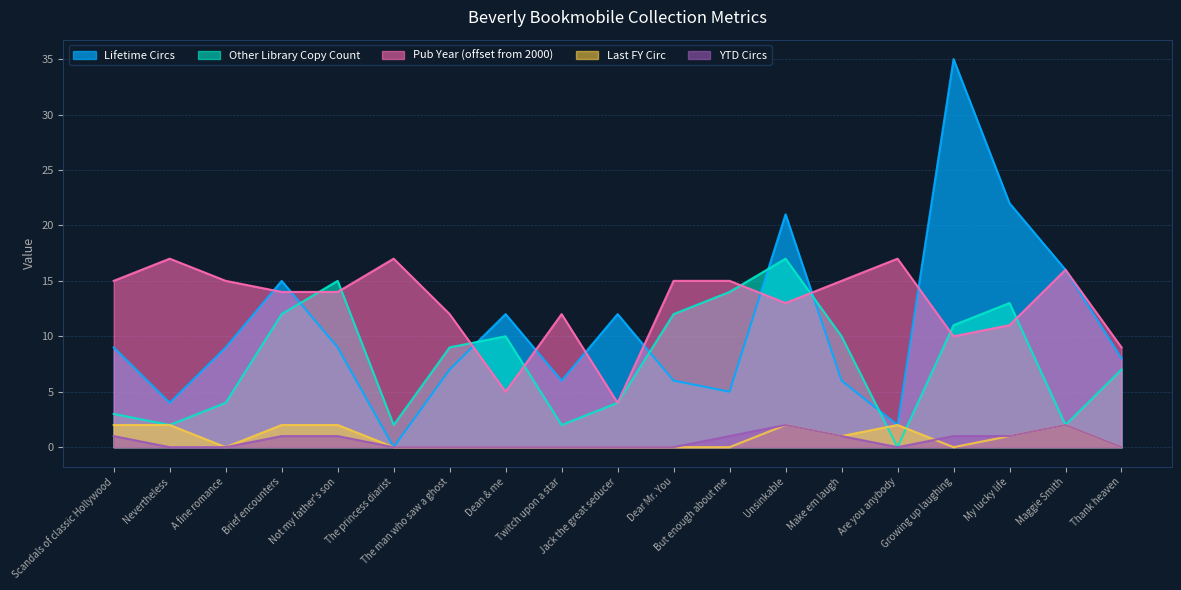

True or false: Last FY Circ has a value of 0 at Growing up laughing.

True